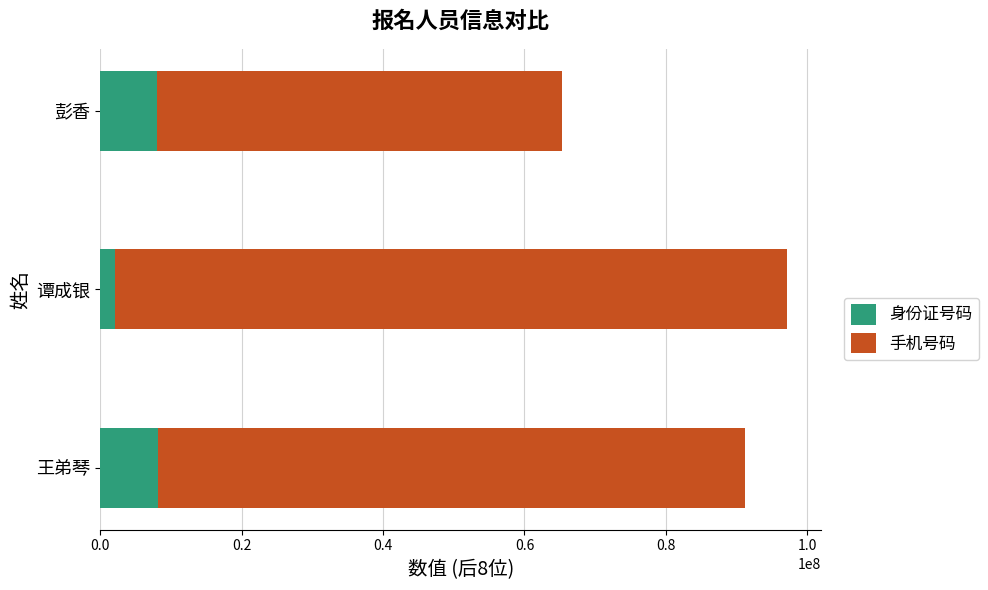

The 身份证号码 series shows 12148105 at 王弟琴. True or false?

False